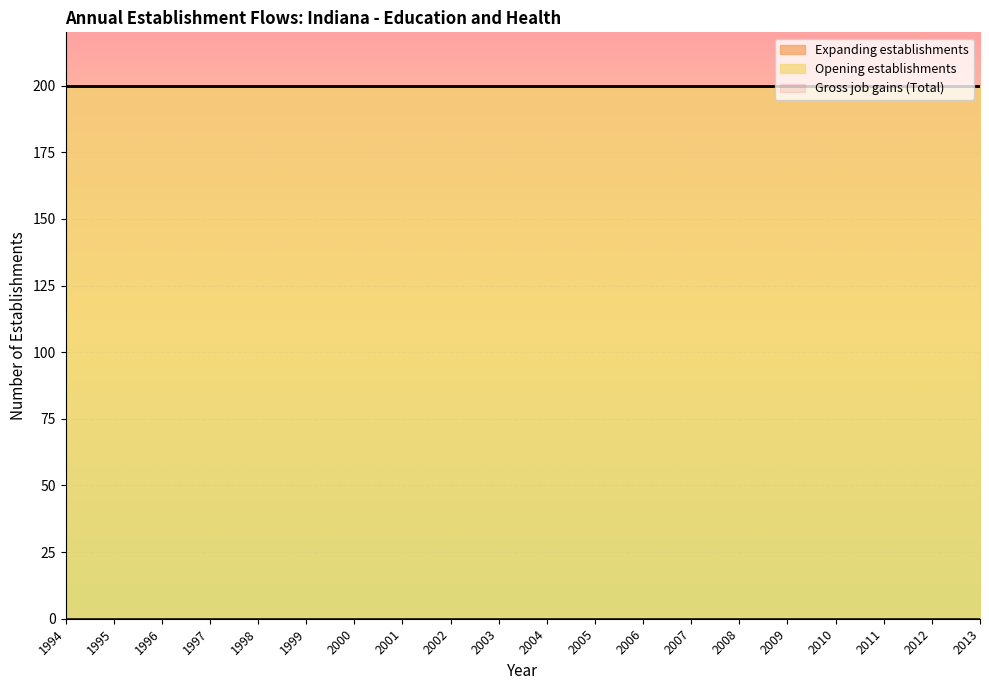

At which label does Gross job gains (Total) reach its peak?

1994